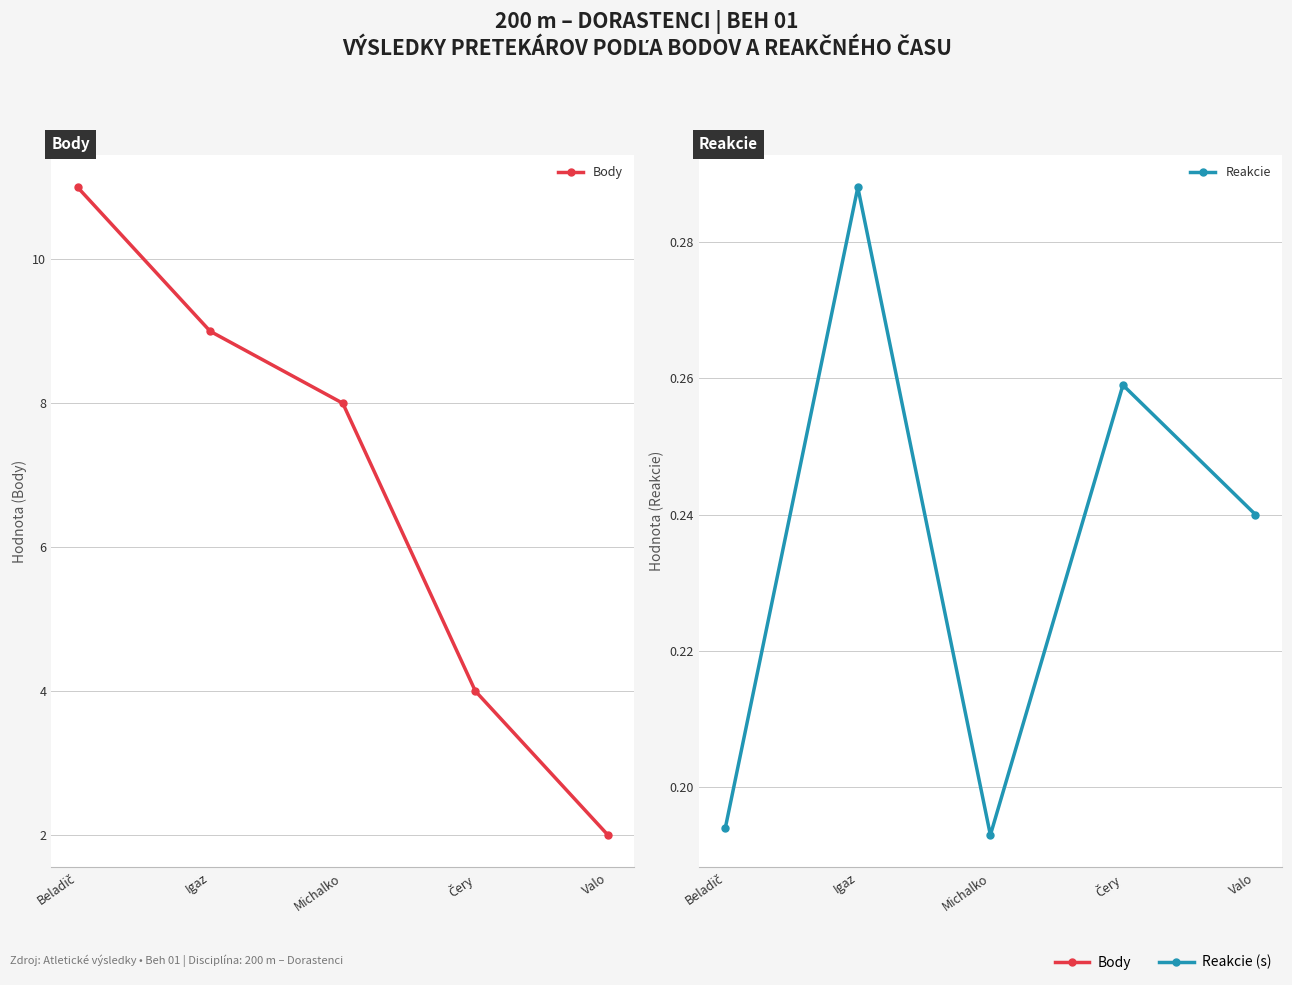

What is the sum of all Reakcie values?

1.2